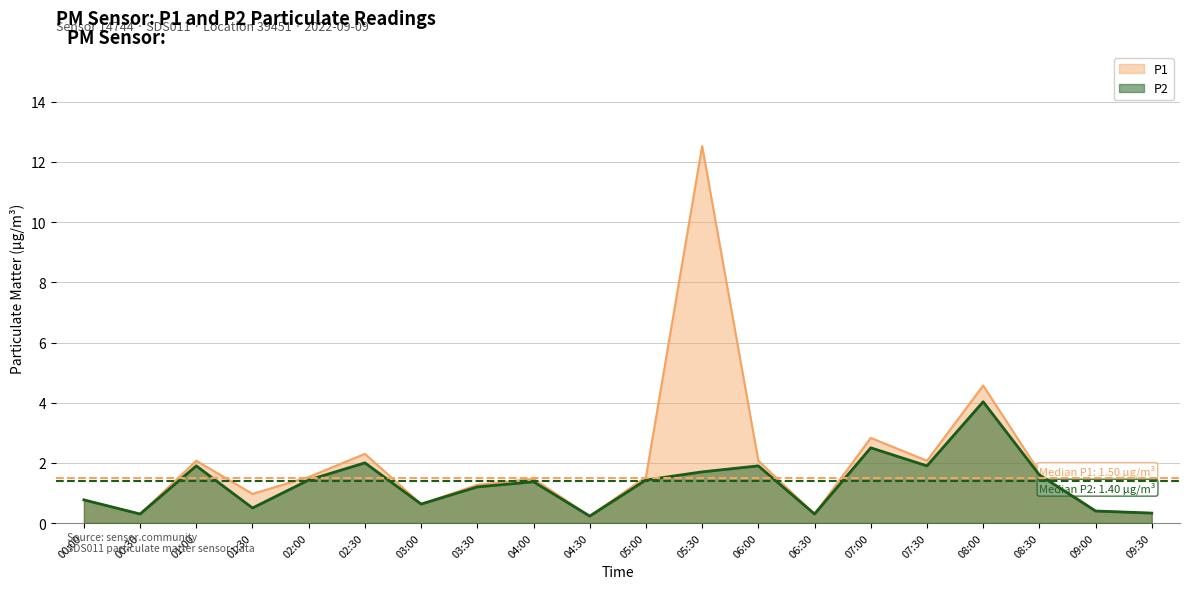

What is the difference between the second highest and minimum values in the P1 series?

4.3